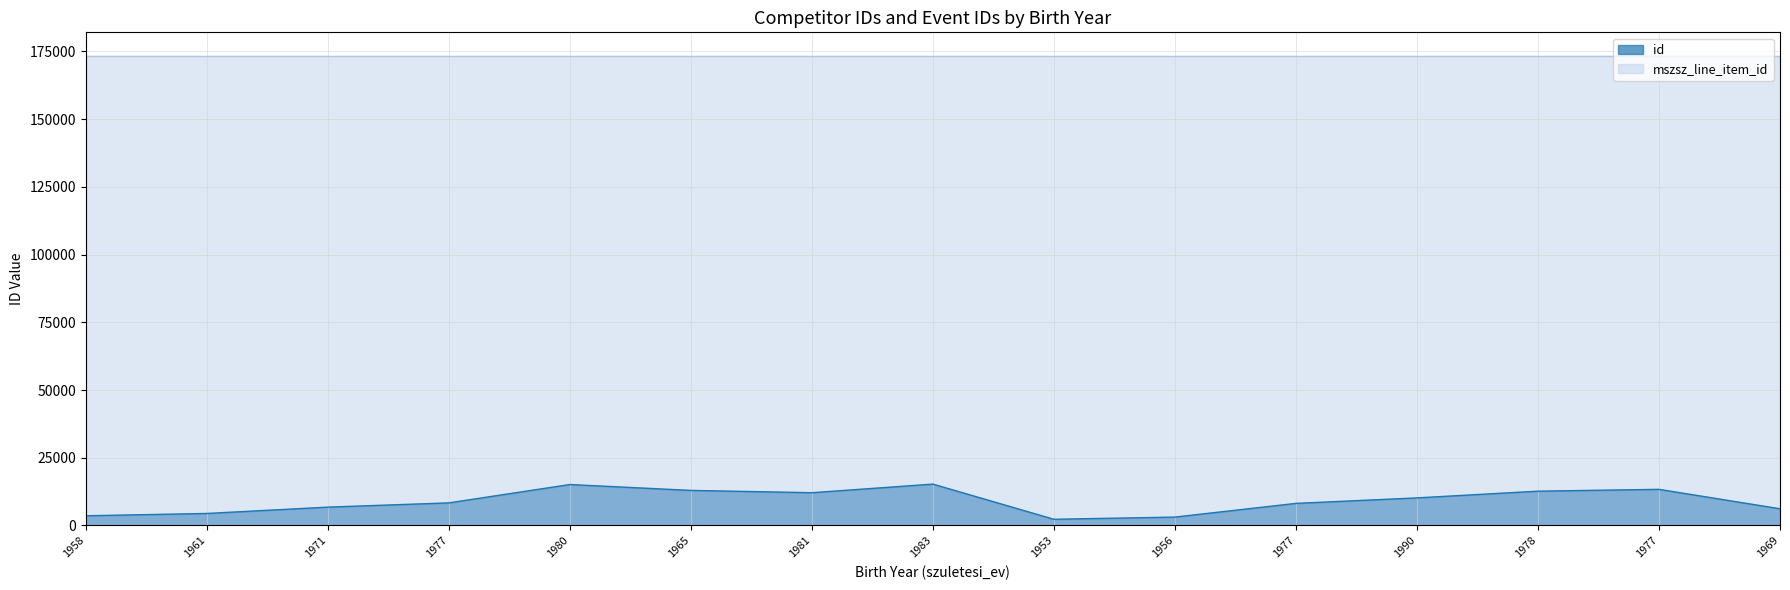

What is the greatest value displayed?

173344